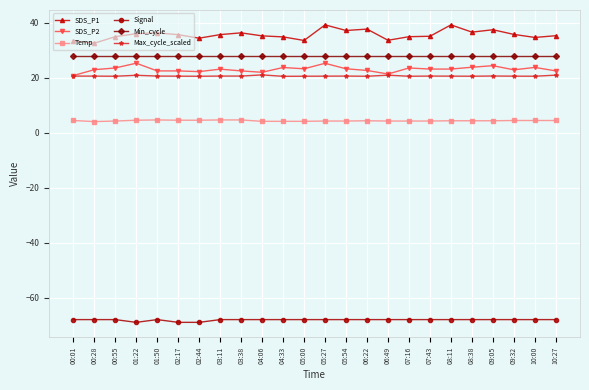

True or false: Temp and Min_cycle intersect in this chart.

False